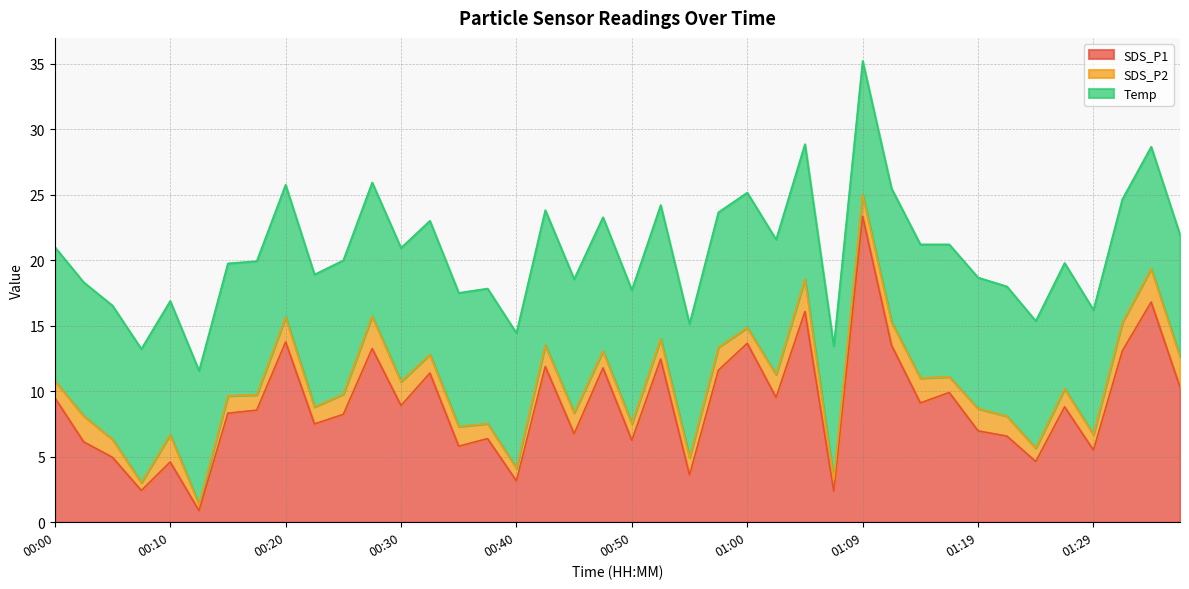

The SDS_P2 series shows 1.8 at 01:12. True or false?

True